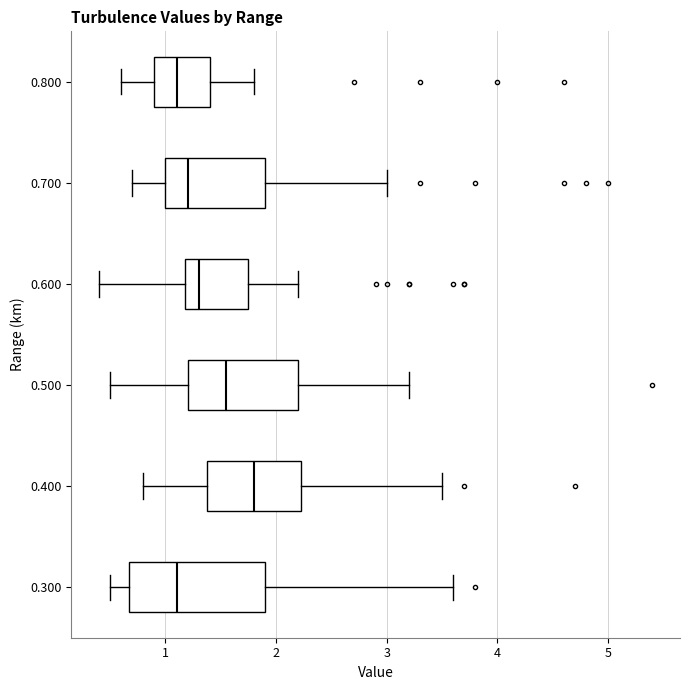

Which box is the widest, from its left edge to its right edge?

0.300